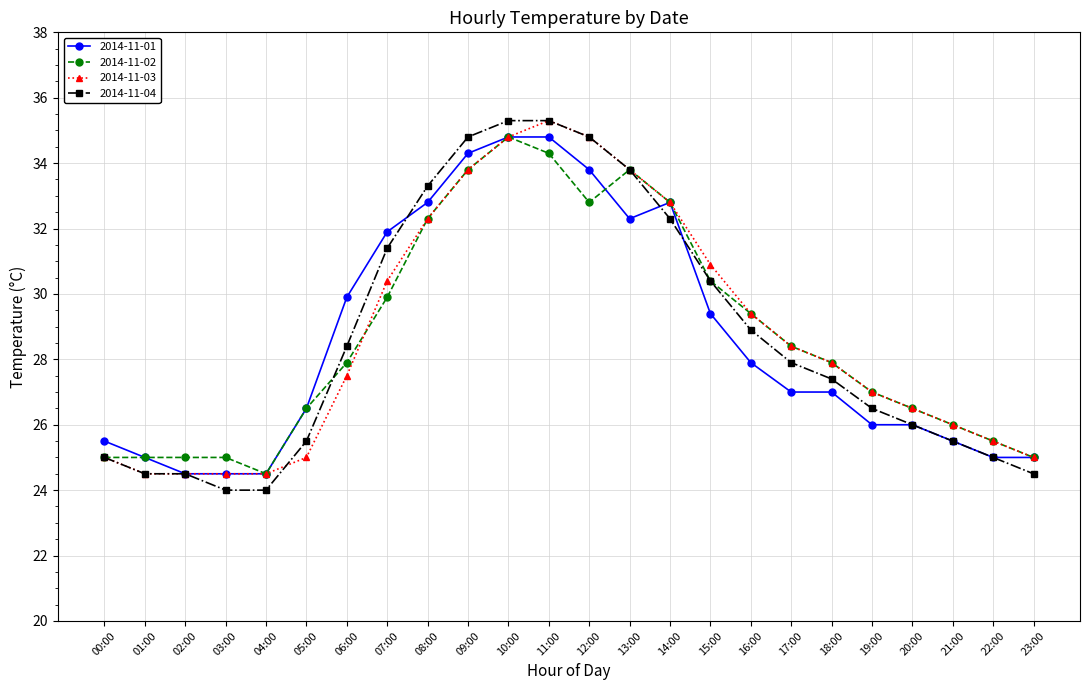

Which series has the largest range (max minus min)?

2014-11-04